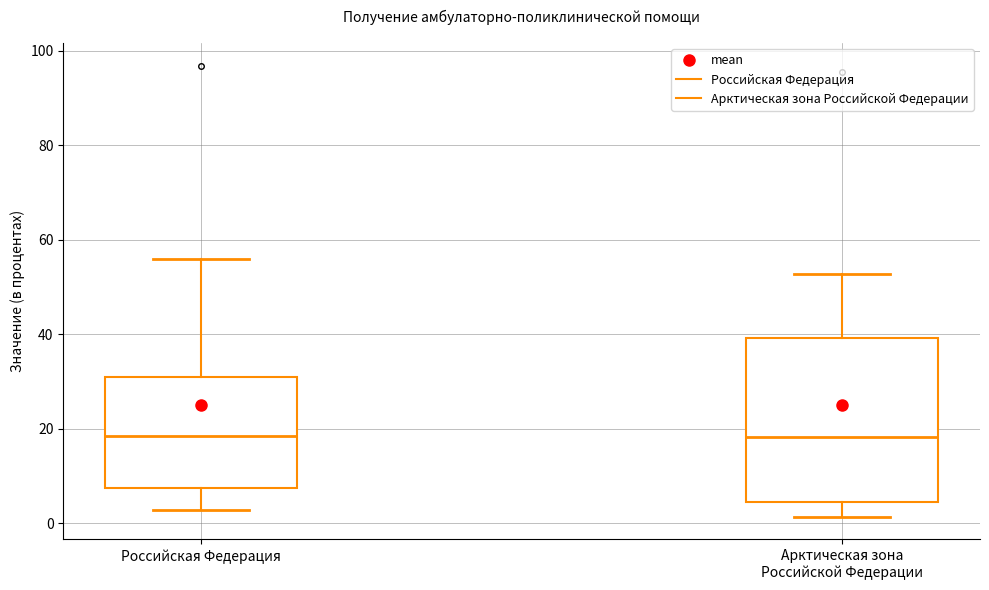

Reading left to right, read every box against the y-axis: the position of its median line, the range the box covers, and the ends of its whiskers. The values are not printed on the chart, so give them approximately, as read against the axis.

Российская Федерация: median 18, box 8 to 32, whiskers 2 to 56
Арктическая зона Российской Федерации: median 18, box 4 to 40, whiskers 2 to 52